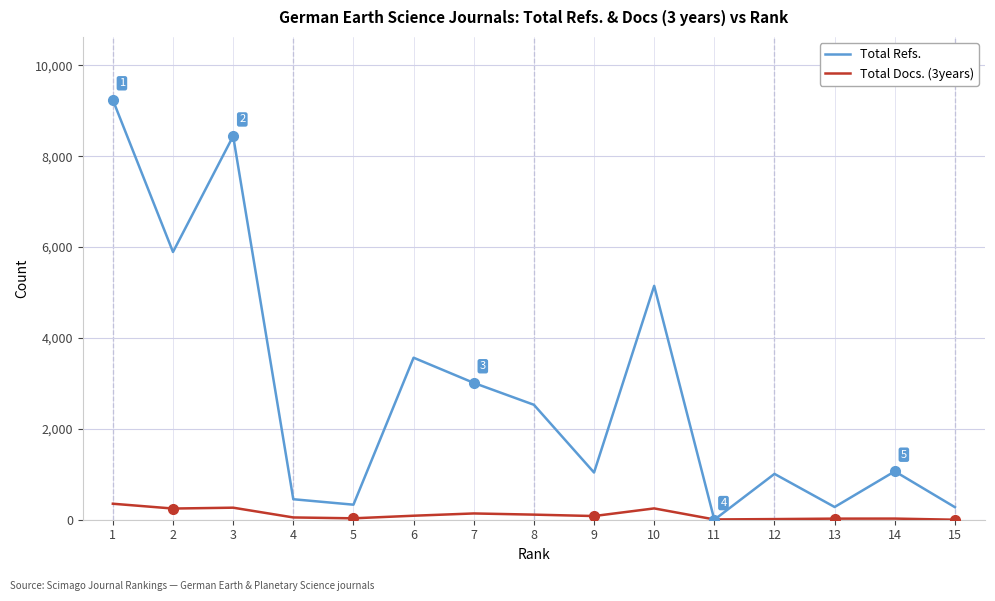

List the series in order of their overall mean, highest first.

Total Refs., Total Docs. (3years)